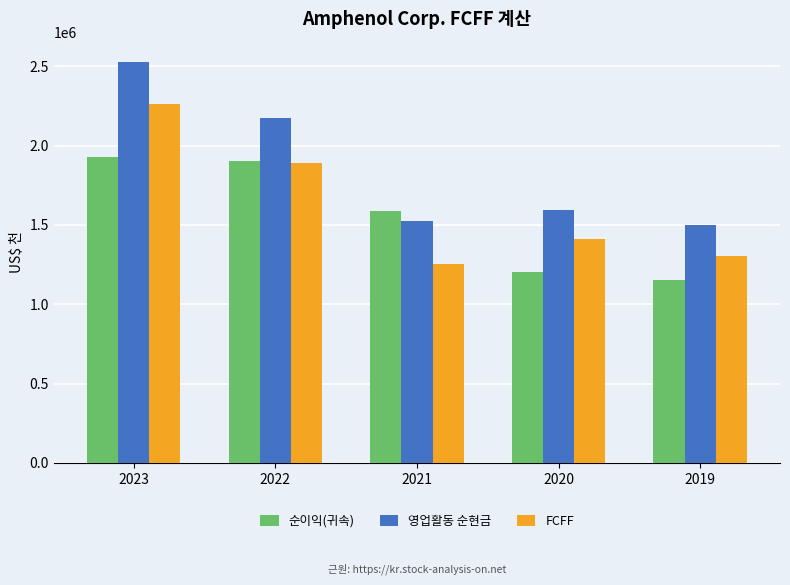

Is the value of FCFF at 2023 greater than the value of 순이익(귀속) at 2019?

Yes